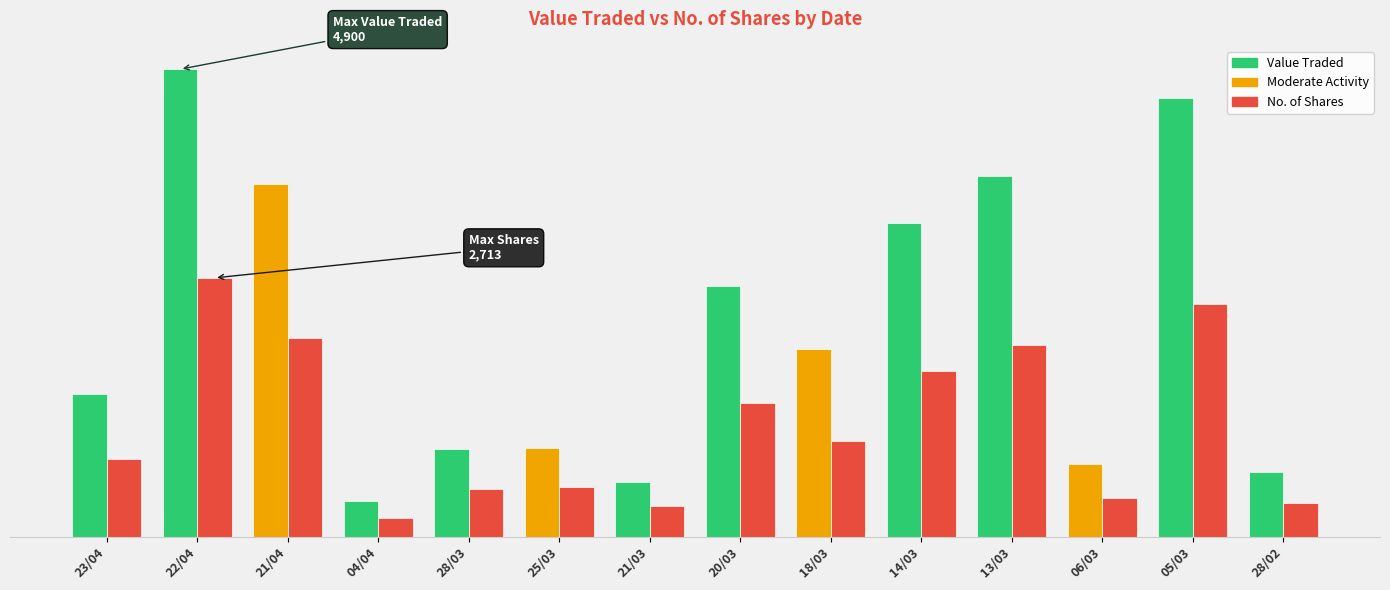

What value does the No. of Shares series have at 21/03?

320